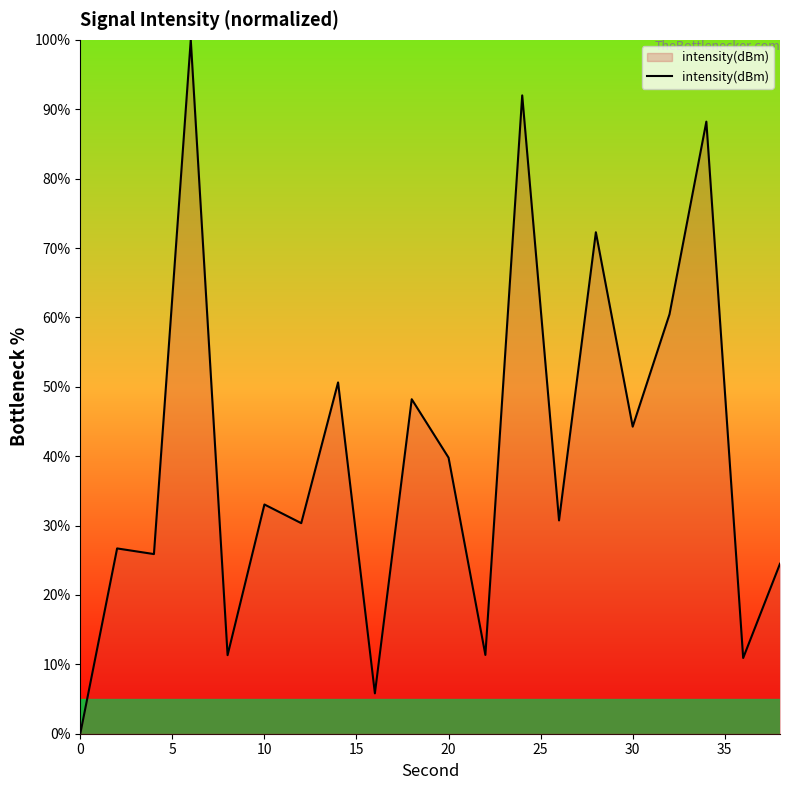

What is the difference between the maximum and minimum values?

100.0